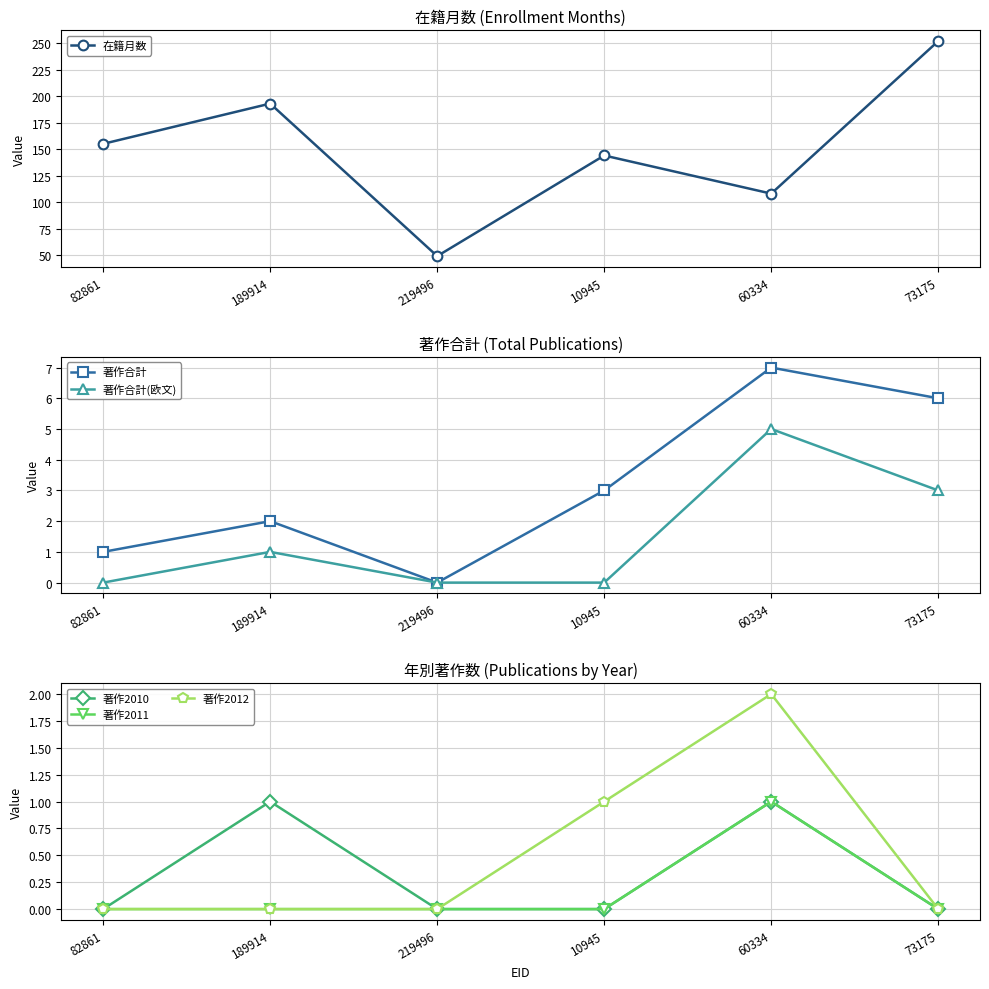

What is the average value of the 著作合計 series?

3